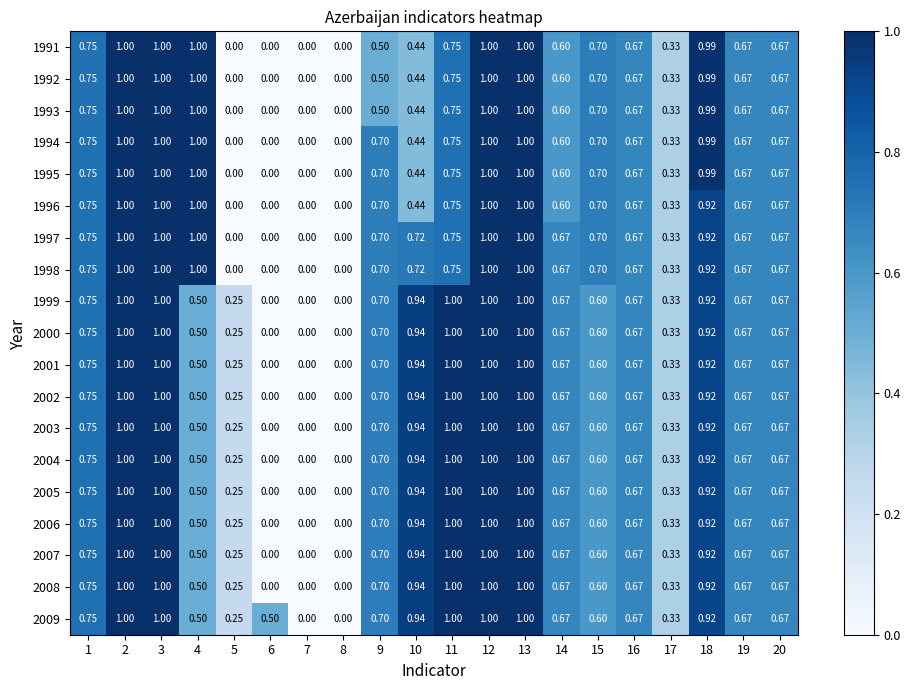

What is the spread (max minus min) of values at 9?

0.2